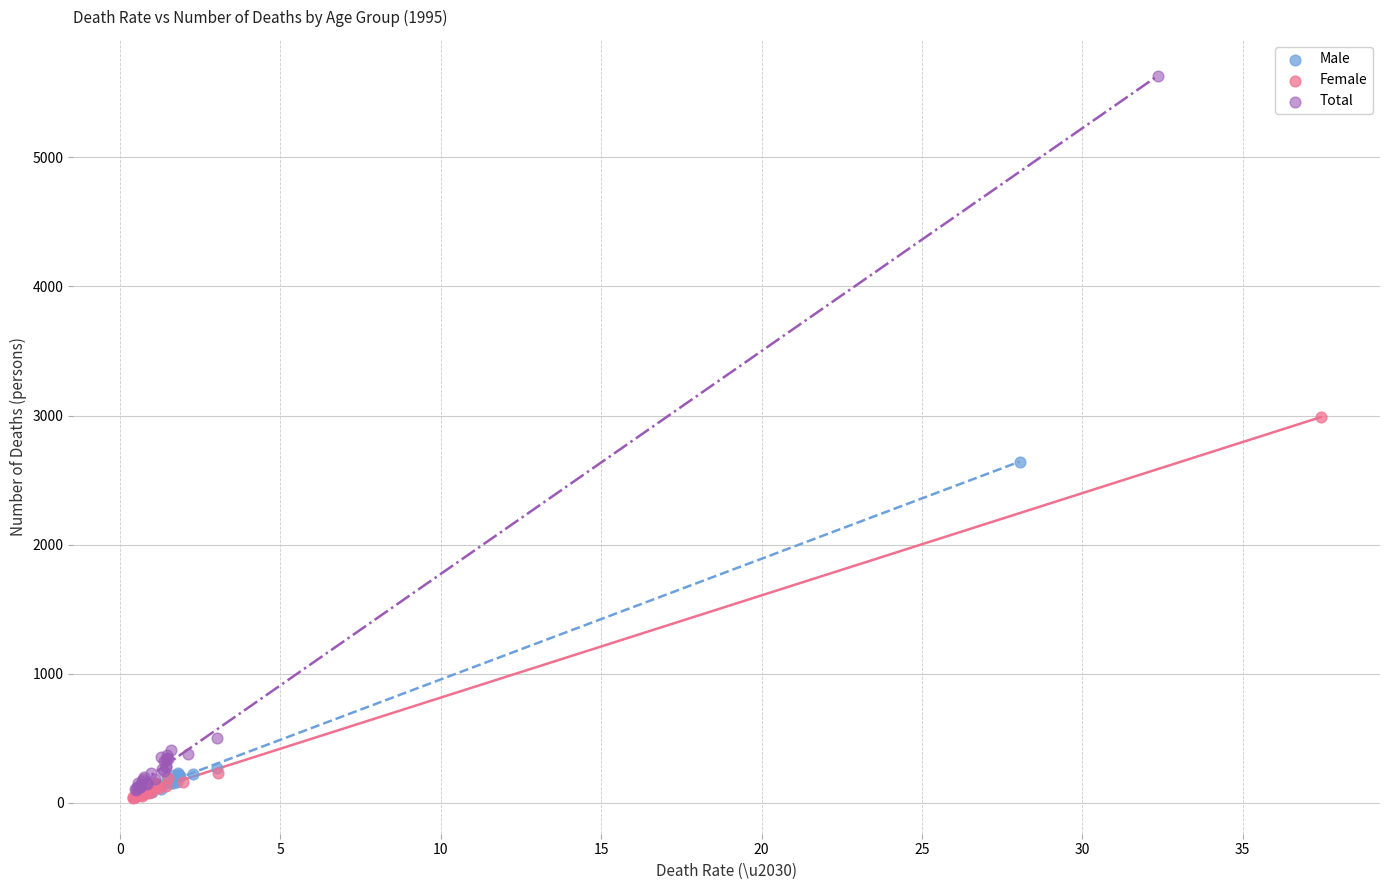

Which series has the widest spread of Y values?

Total